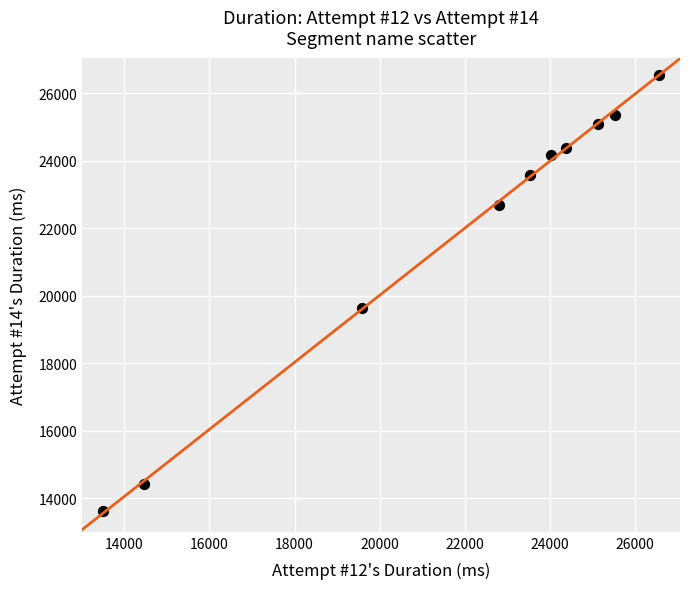

What Y value in the scatter plot is closest to 20091?

19633